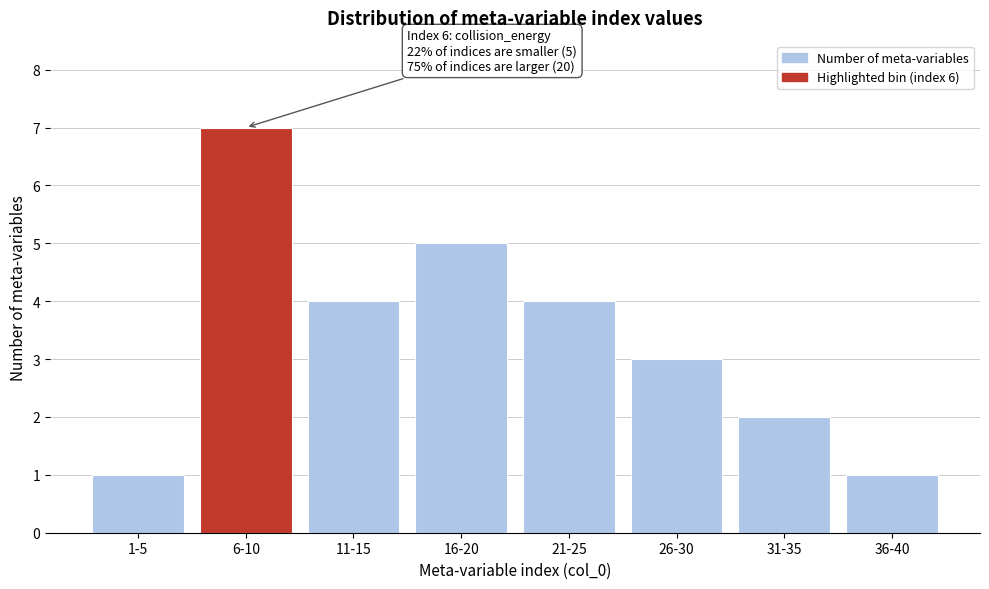

Reading left to right, what are all the values shown in this chart?

1	7	4	5	4	3	2	1